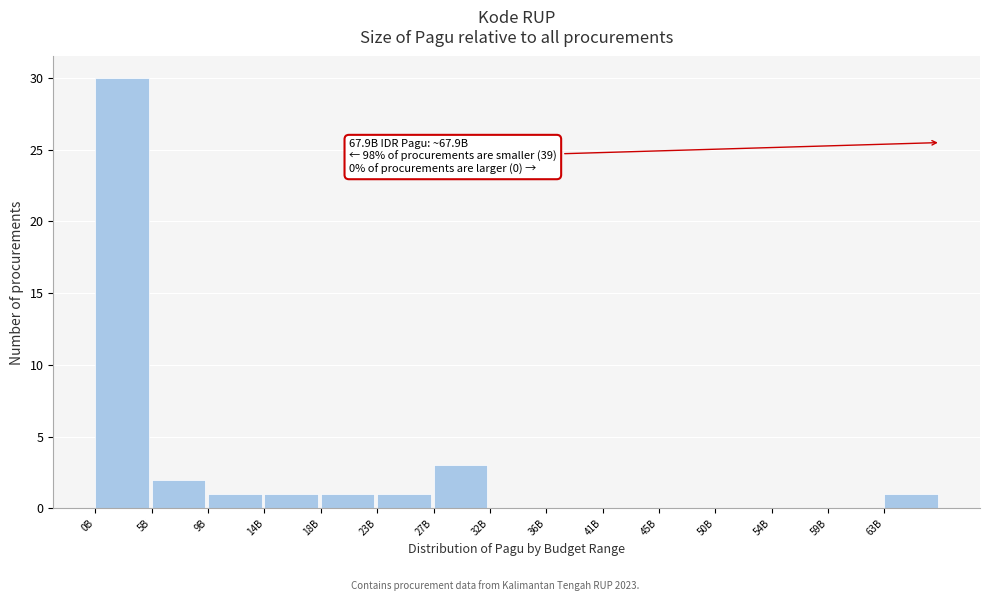

Reading right to left, extract all data points from this chart.

63B=1	59B=0	54B=0	50B=0	45B=0	41B=0	36B=0	32B=0	27B=3	23B=1	18B=1	14B=1	9B=1	5B=2	0B=30